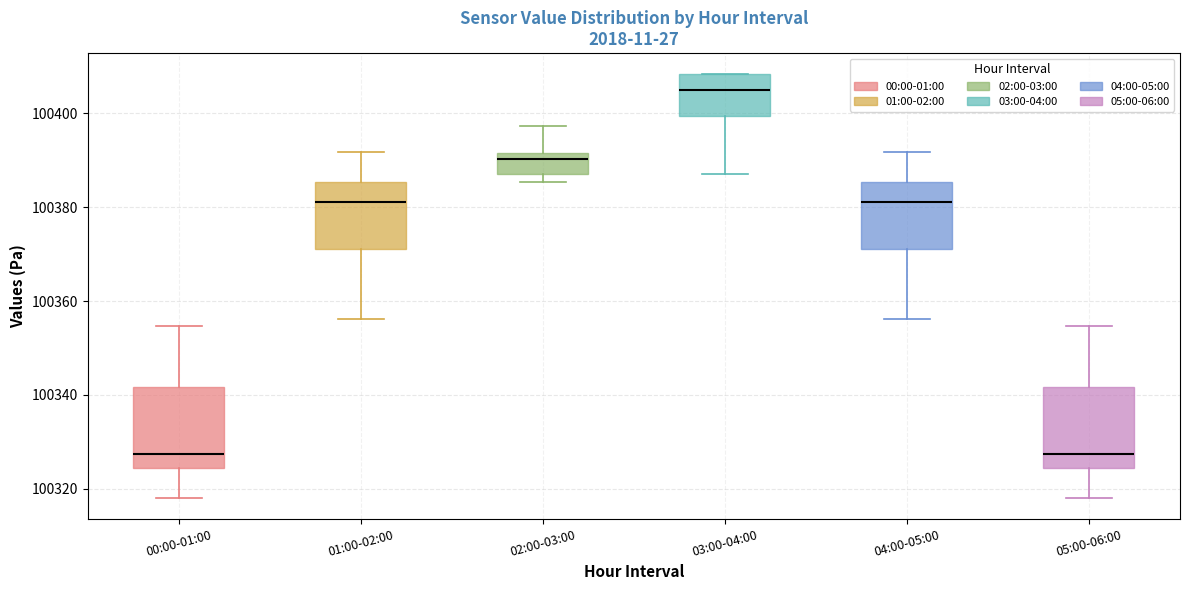

Reading left to right, transcribe this box plot: for each box, give where its median line is, the range the box spans, and where its two whiskers end, as read against the y-axis. The values are not printed on the chart, so give them approximately, as read against the axis.

00:00-01:00: median 100328, box 100324 to 100342, whiskers 100318 to 100354
01:00-02:00: median 100382, box 100372 to 100386, whiskers 100356 to 100392
02:00-03:00: median 100390, box 100388 to 100392, whiskers 100386 to 100398
03:00-04:00: median 100406, box 100400 to 100408, whiskers 100388 to 100408
04:00-05:00: median 100382, box 100372 to 100386, whiskers 100356 to 100392
05:00-06:00: median 100328, box 100324 to 100342, whiskers 100318 to 100354